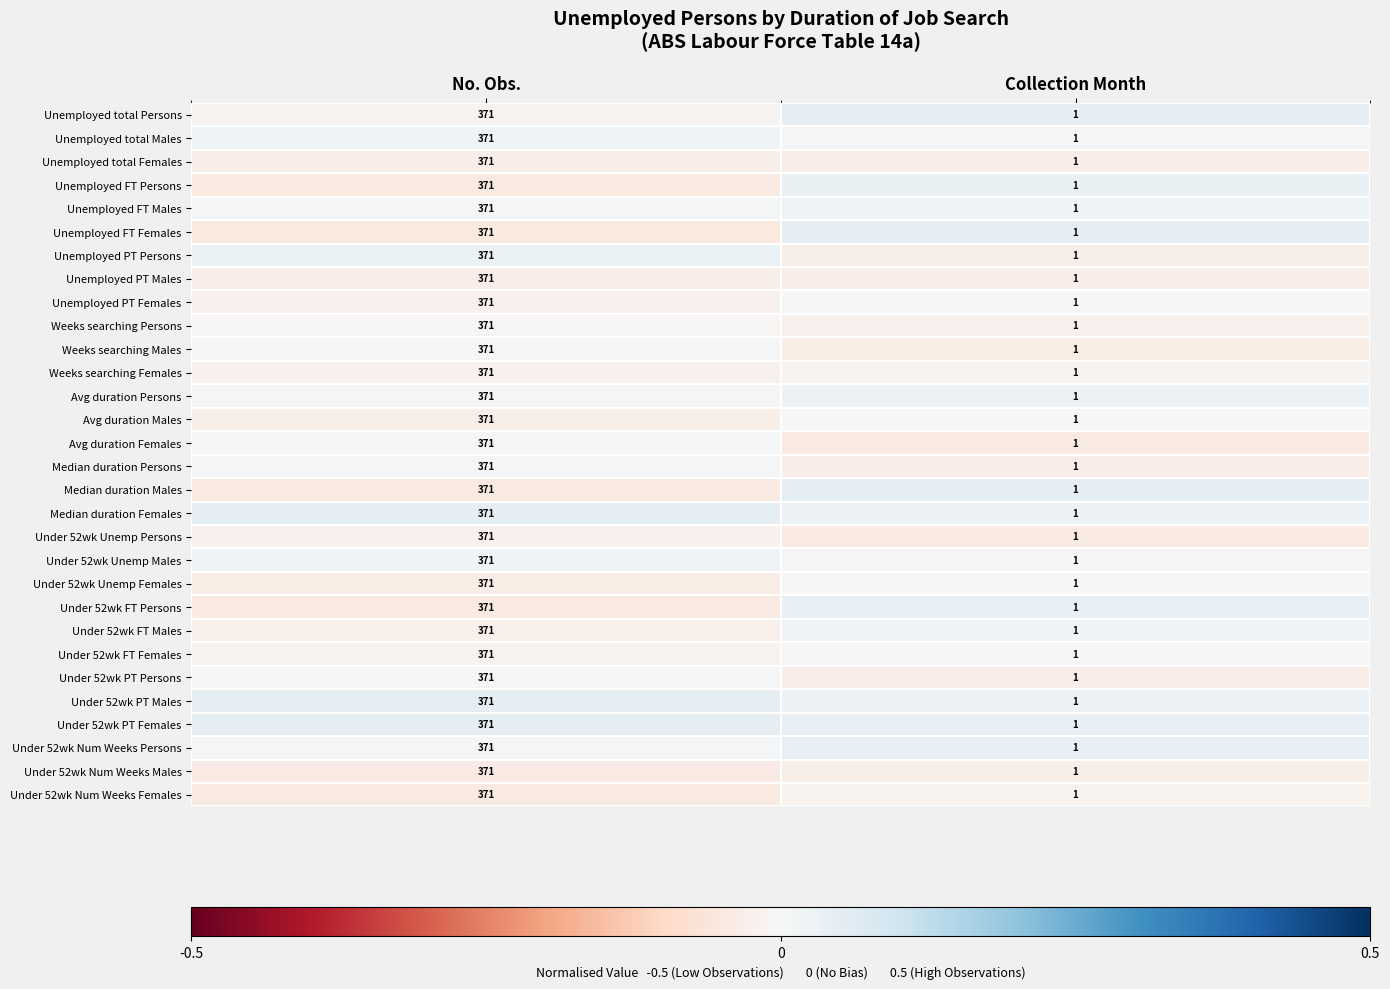

The Under 52wk Unemp Females series shows 2 at Collection Month. True or false?

False